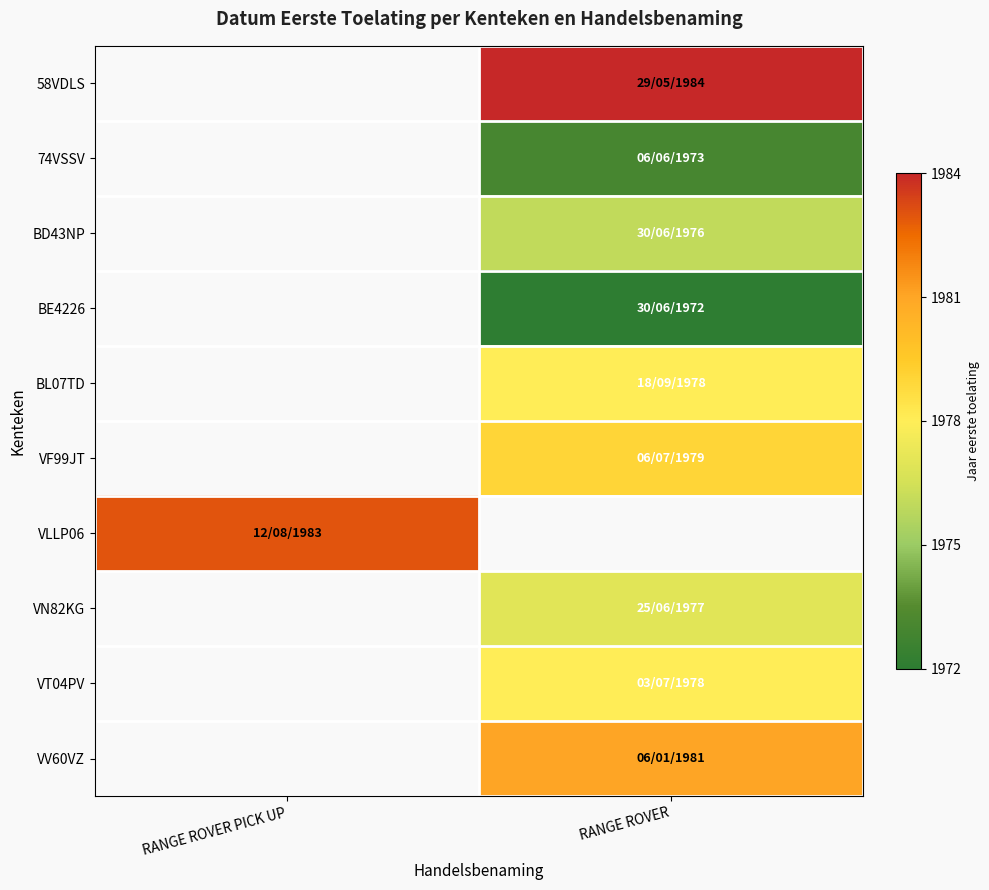

Which has a higher value, RANGE ROVER PICK UP or RANGE ROVER?

RANGE ROVER